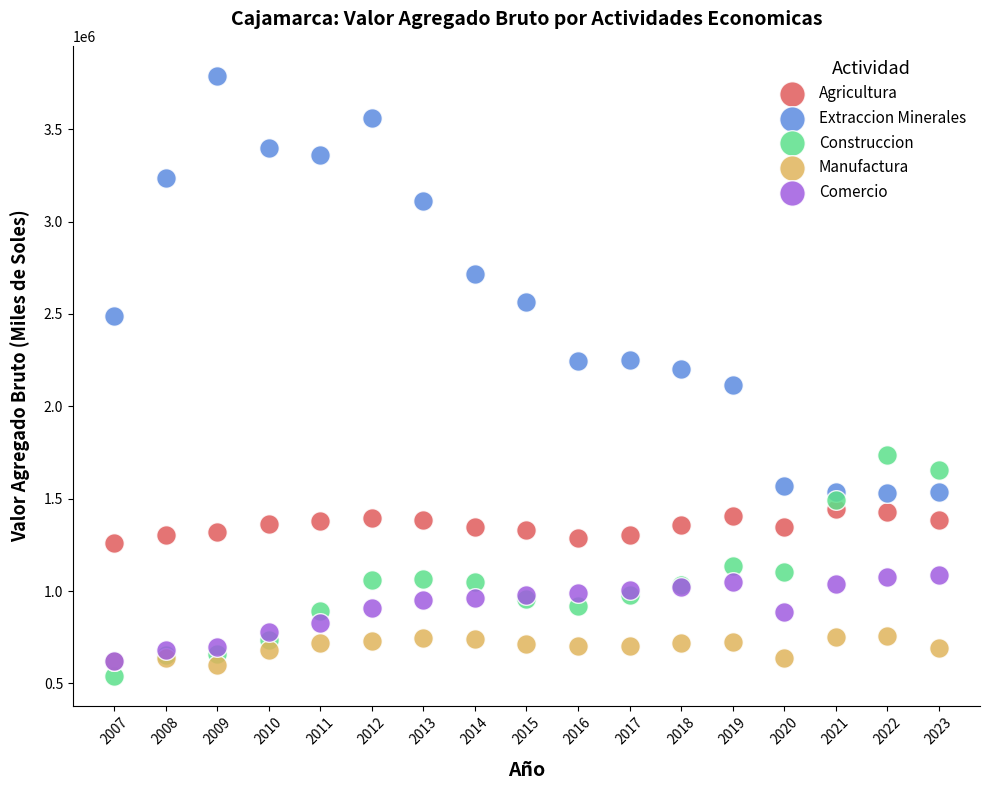

Which series reaches the minimum Y coordinate?

Construccion